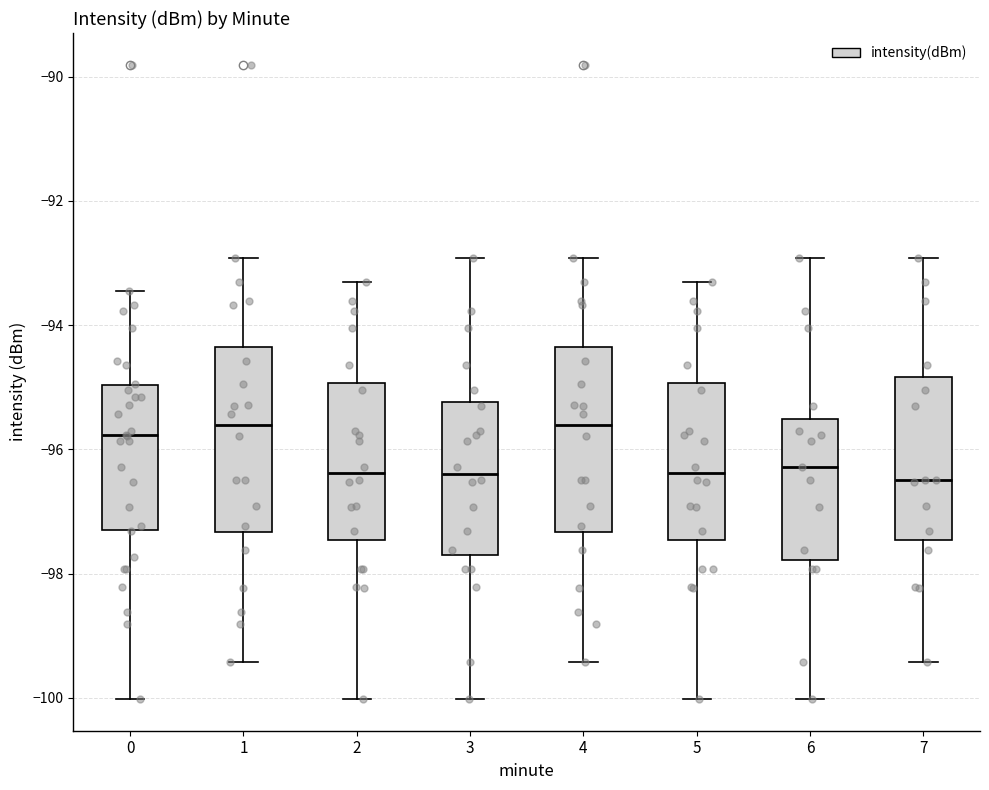

Reading left to right, read every box against the y-axis: the position of its median line, the range the box covers, and the ends of its whiskers. The values are not printed on the chart, so give them approximately, as read against the axis.

0: median -95.8, box -97.2 to -95.0, whiskers -100.0 to -93.4
1: median -95.6, box -97.4 to -94.4, whiskers -99.4 to -93.0
2: median -96.4, box -97.4 to -95.0, whiskers -100.0 to -93.2
3: median -96.4, box -97.6 to -95.2, whiskers -100.0 to -93.0
4: median -95.6, box -97.4 to -94.4, whiskers -99.4 to -93.0
5: median -96.4, box -97.4 to -95.0, whiskers -100.0 to -93.2
6: median -96.2, box -97.8 to -95.6, whiskers -100.0 to -93.0
7: median -96.4, box -97.4 to -94.8, whiskers -99.4 to -93.0